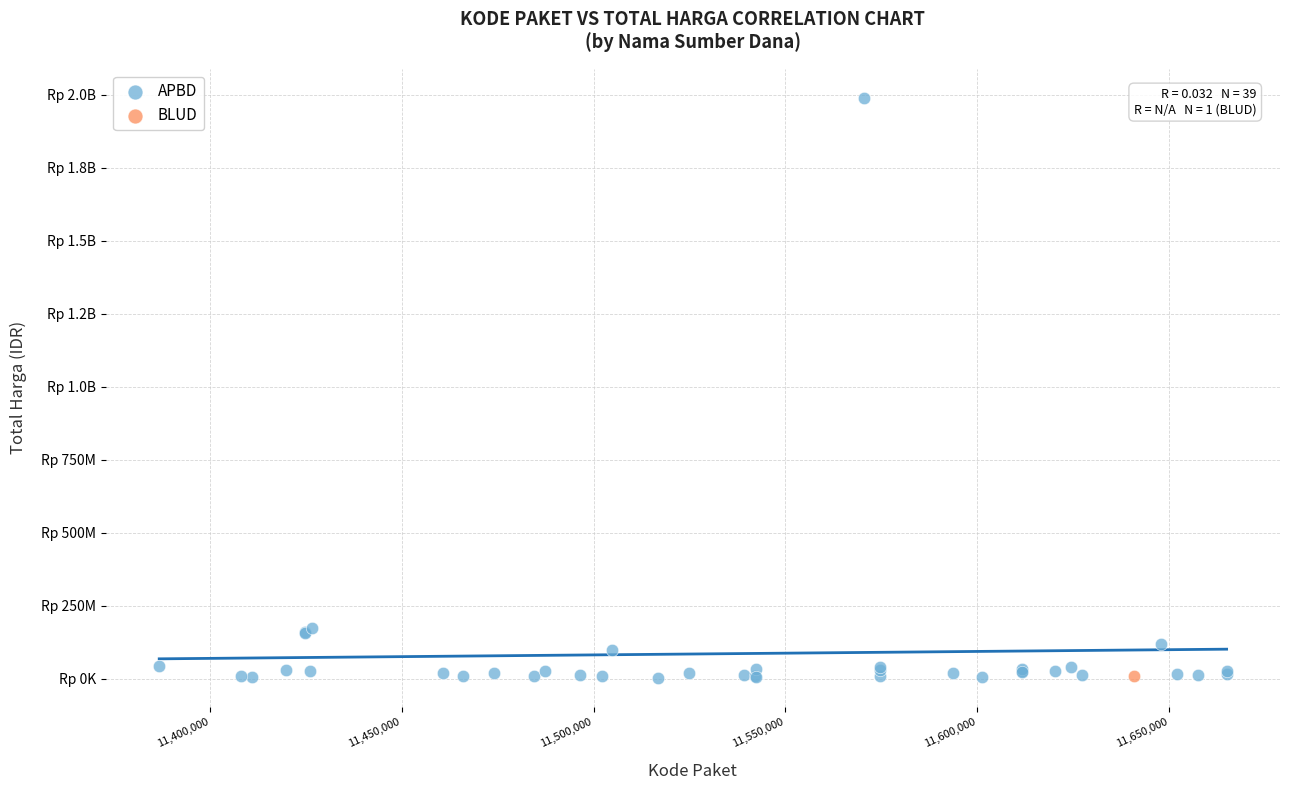

What are all the series names shown in the legend?

APBD, BLUD